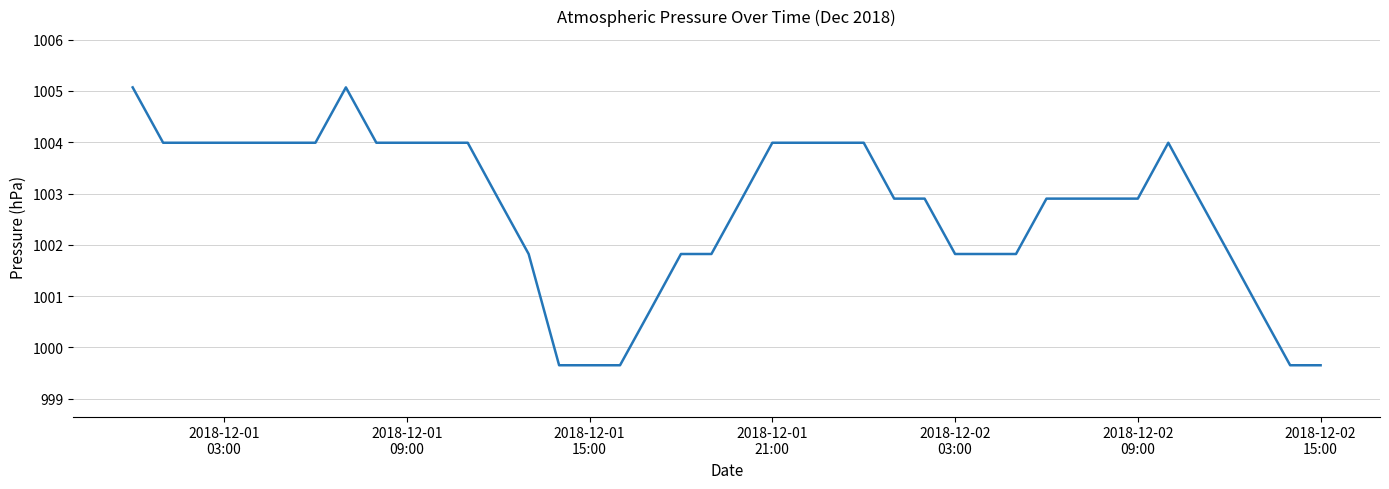

What is the difference between the maximum and minimum values?

5.4